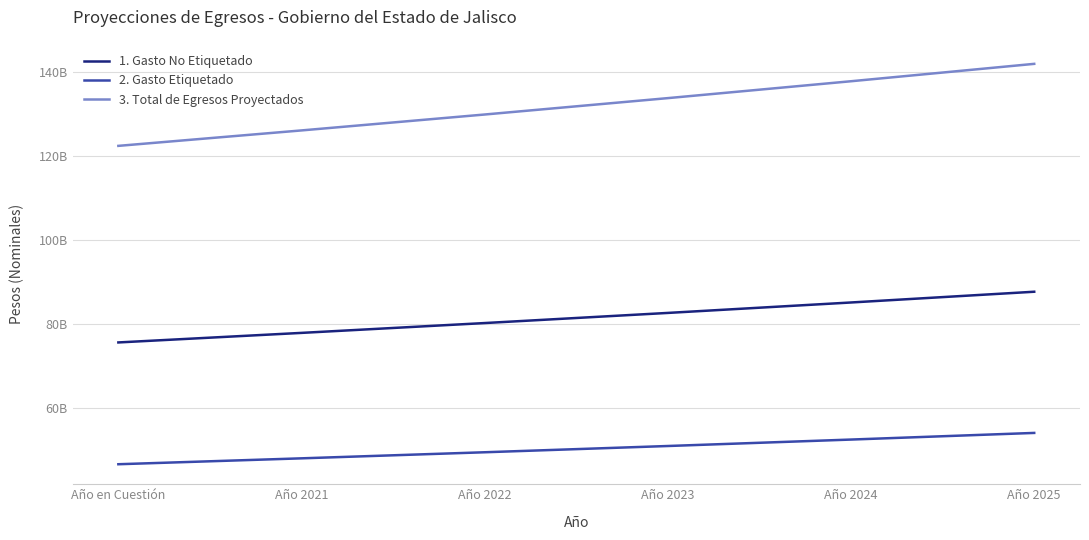

What is the label of the 6th point from the left?

Año 2025